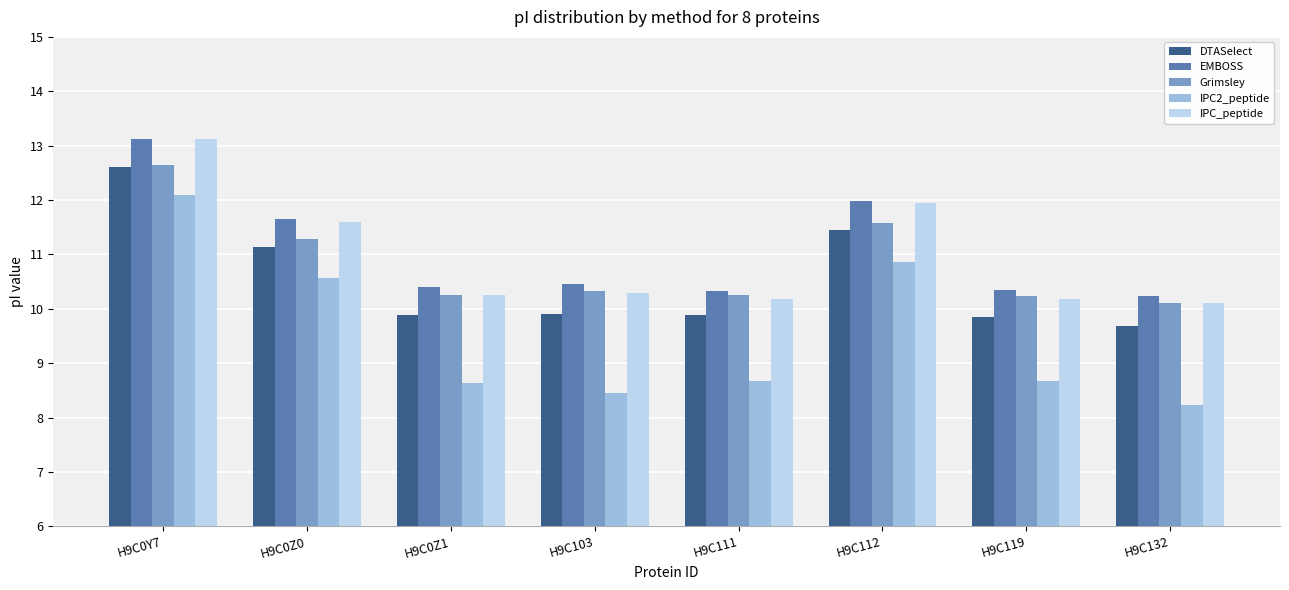

Between H9C0Z1 and H9C132, which series saw the biggest shift?

IPC2_peptide